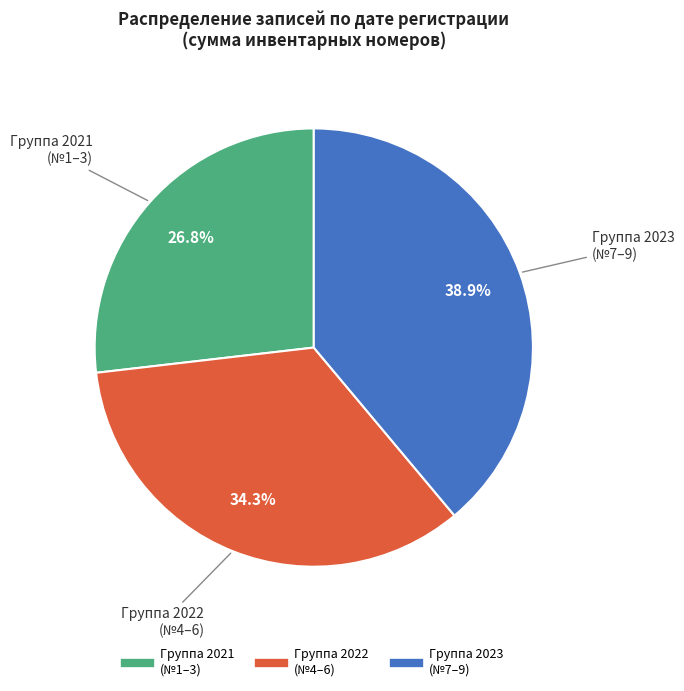

Does any single category account for the majority?

No